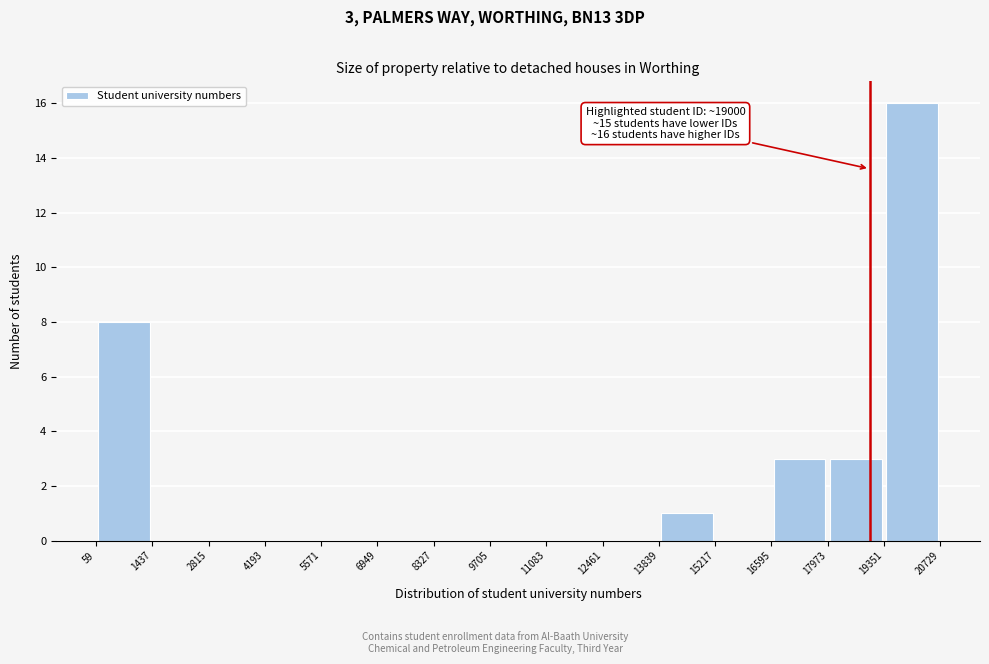

Which range on the x-axis has the tallest bar?

19351 to 20729